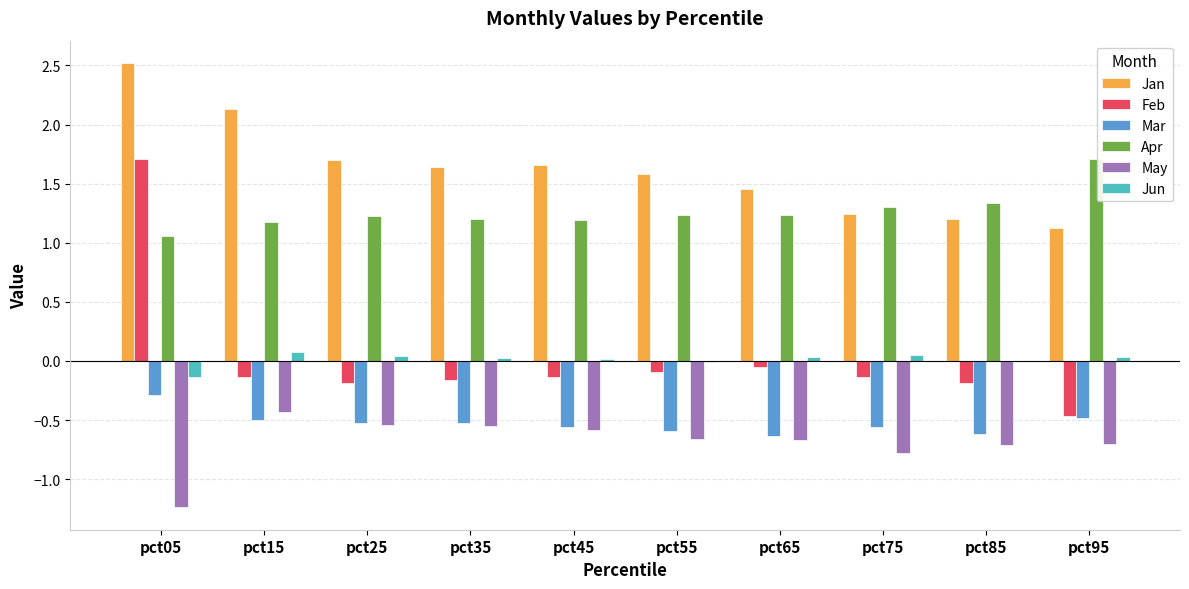

Is the value of Feb at pct45 greater than the value of Apr at pct75?

No